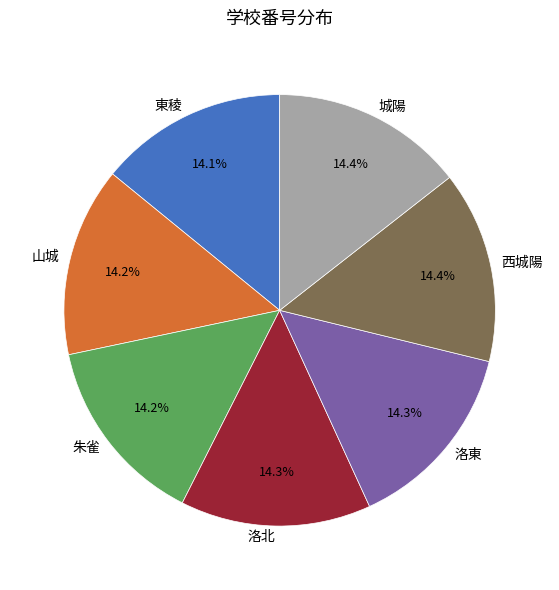

To the nearest percent, what portion does 朱雀 represent?

14%